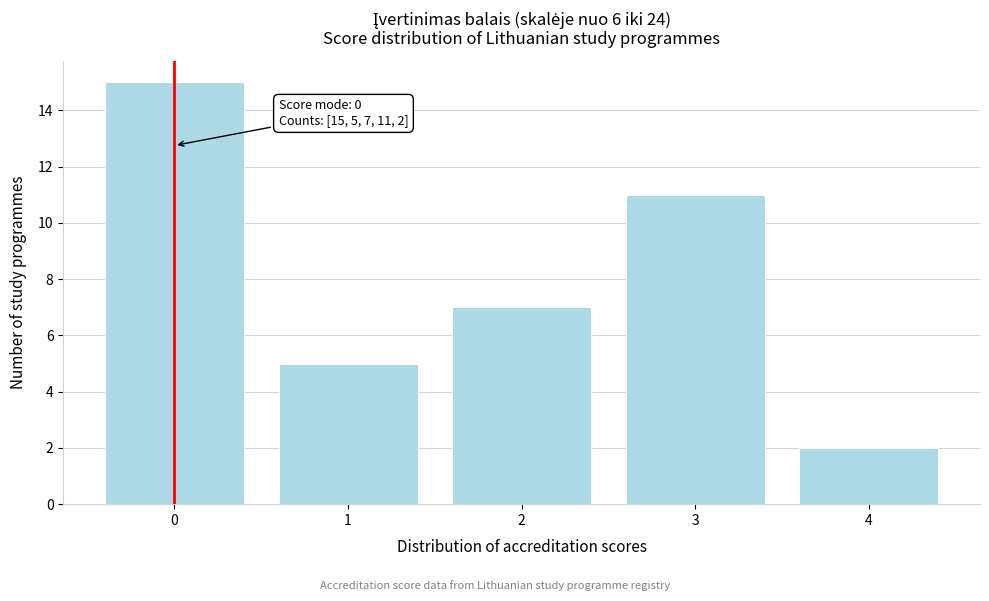

Reading left to right, transcribe all the data shown in this chart.

15	5	7	11	2